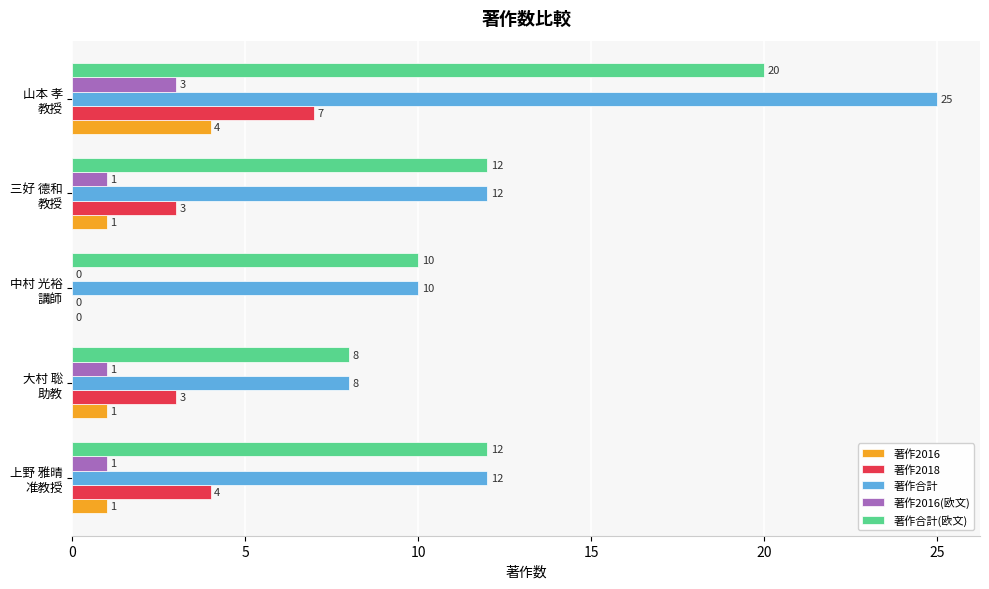

Which series has the largest total across all categories?

著作合計